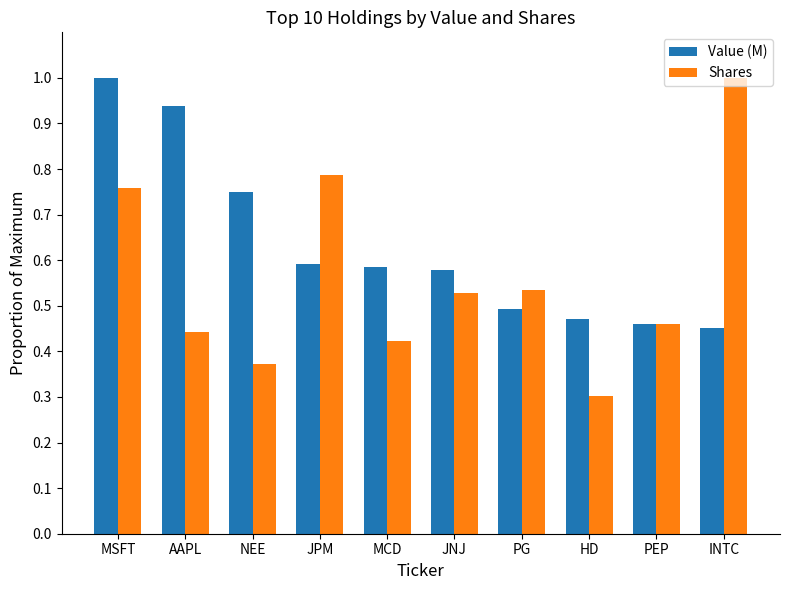

The Shares series shows 0.5 at HD. True or false?

False